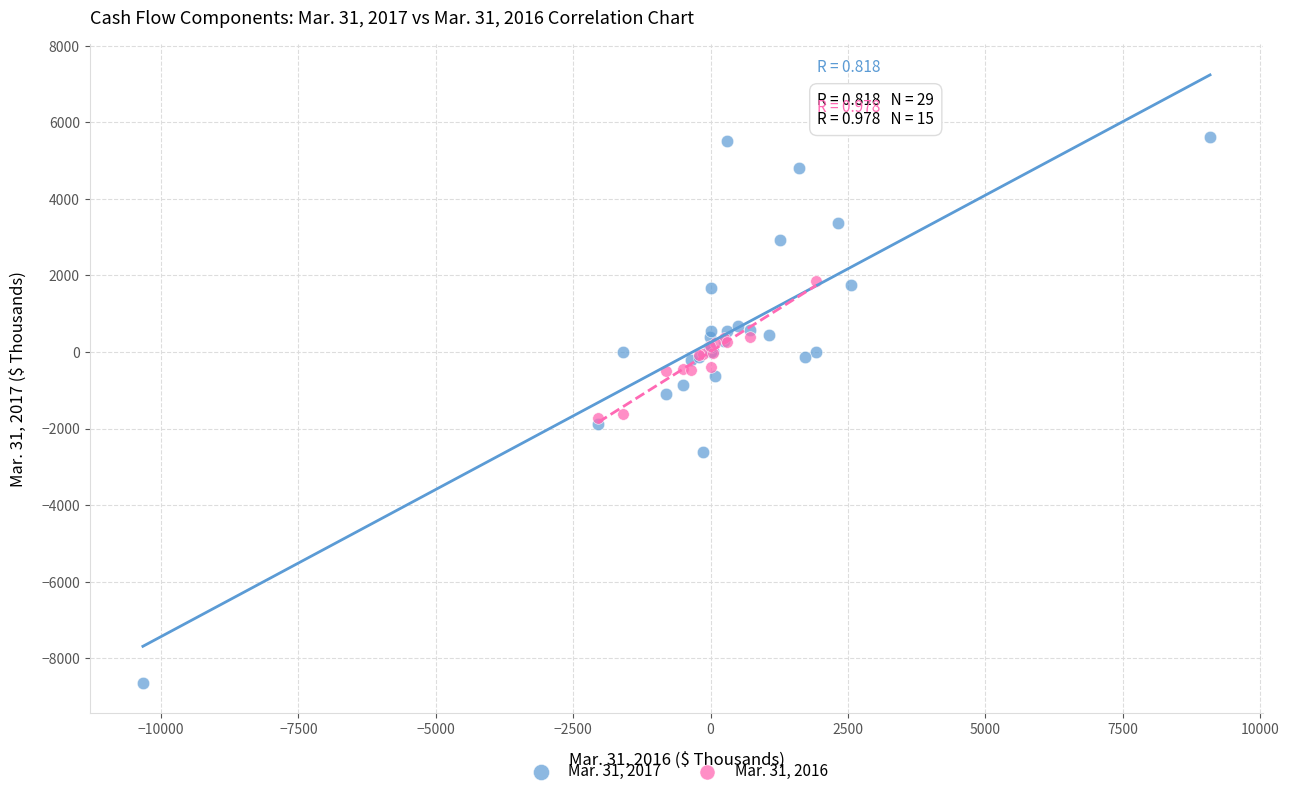

Which series has the widest spread of Y values?

Mar. 31, 2017